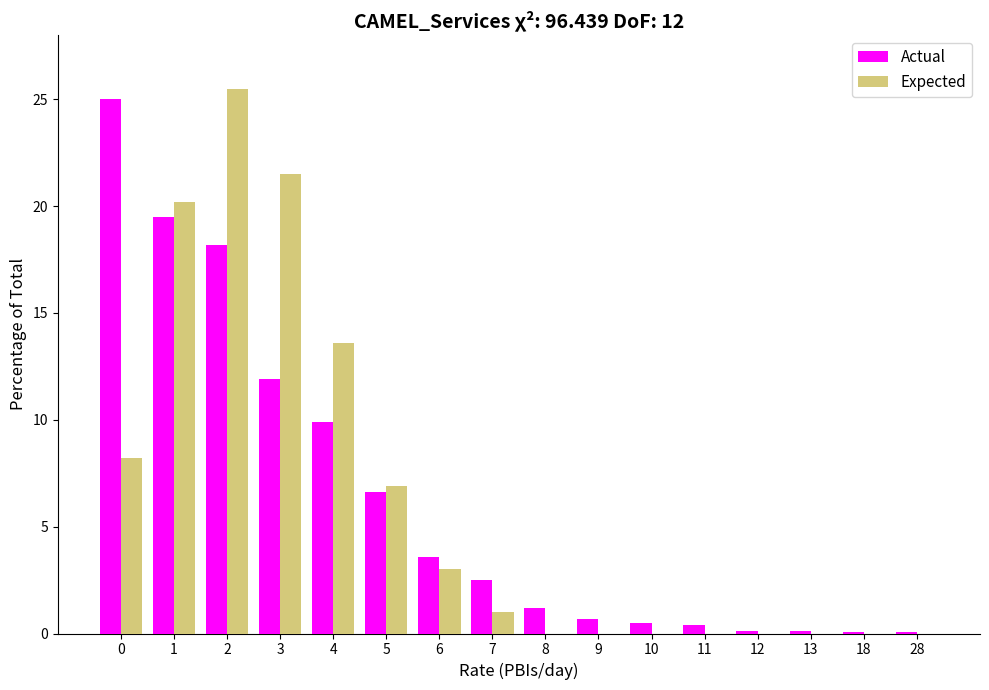

Is it true that Actual equals 0.1 at 12?

True